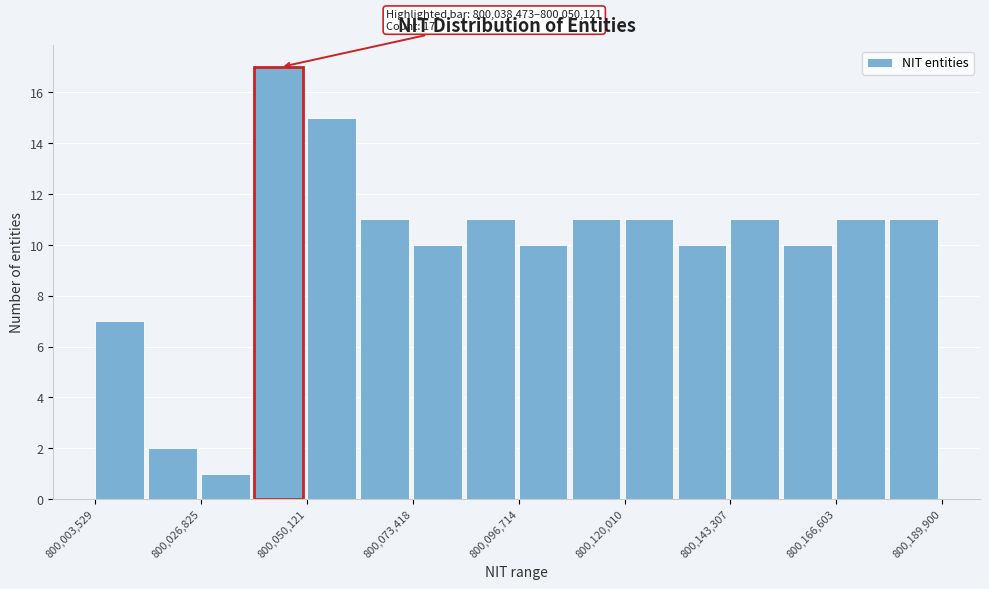

Read against the x-axis, roughly where is the centre of the tallest bar?

800045000